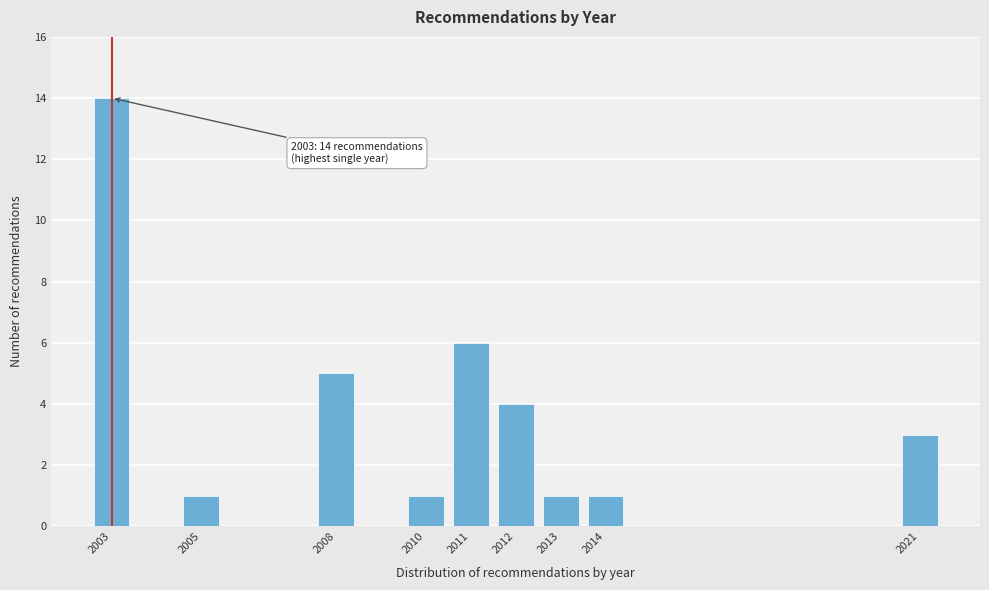

Which range on the x-axis has the tallest bar?

2002.5 to 2003.5